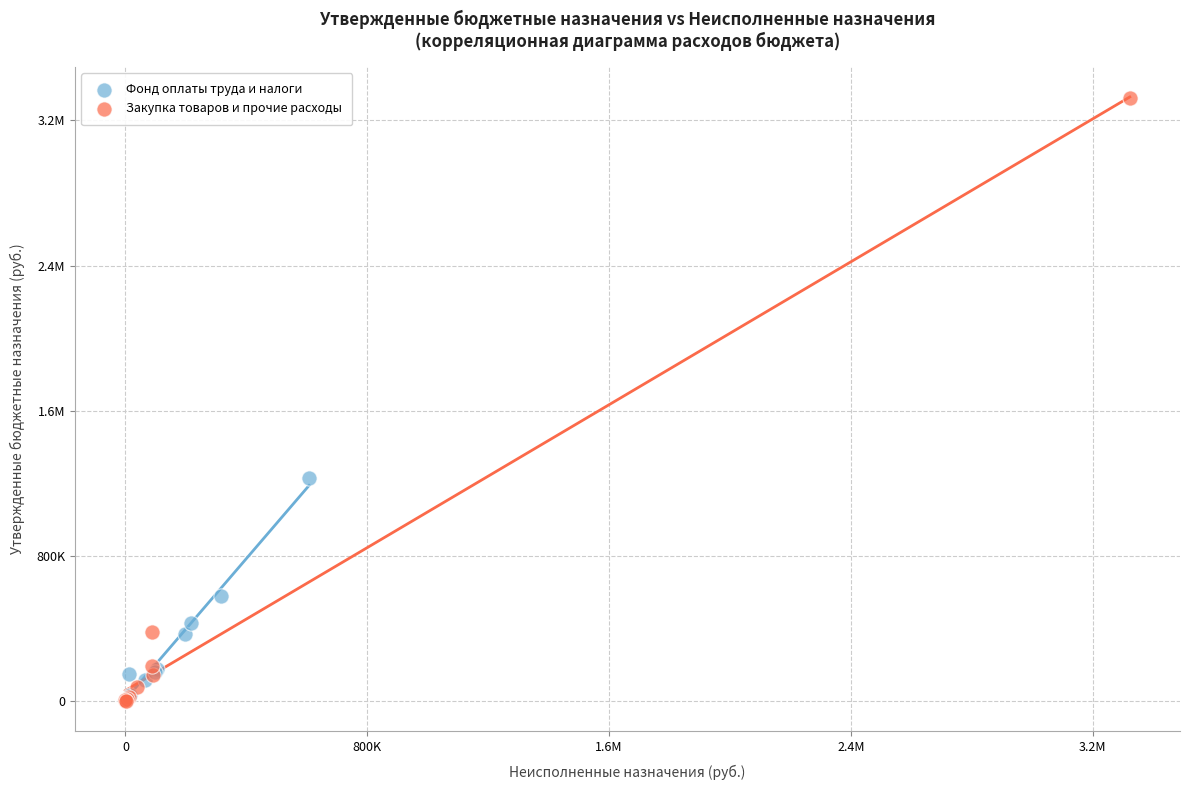

What are all the series names shown in the legend?

Фонд оплаты труда и налоги, Закупка товаров и прочие расходы